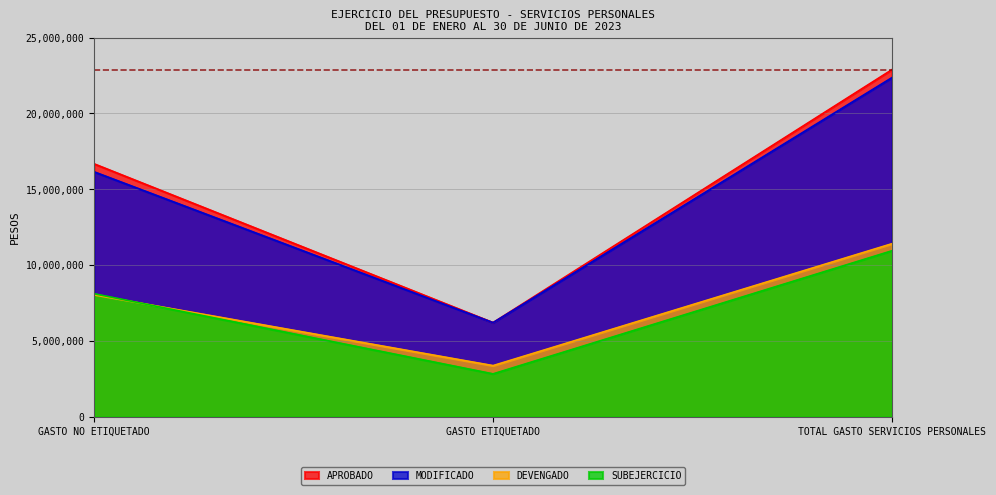

The SUBEJERCICIO series shows 6080611.8 at TOTAL GASTO SERVICIOS PERSONALES. True or false?

False